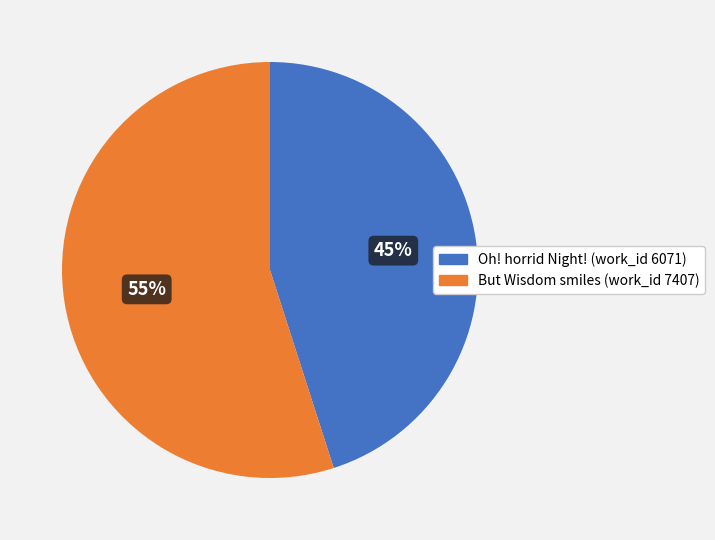

The But Wisdom smiles (work_id 7407) slice represents 55% of the pie. True or false?

True